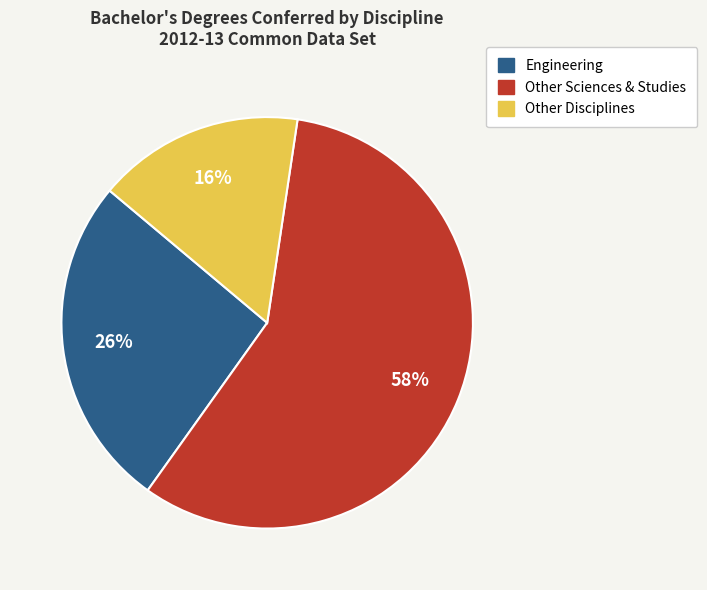

Is there any slice that represents more than half of the pie?

Yes